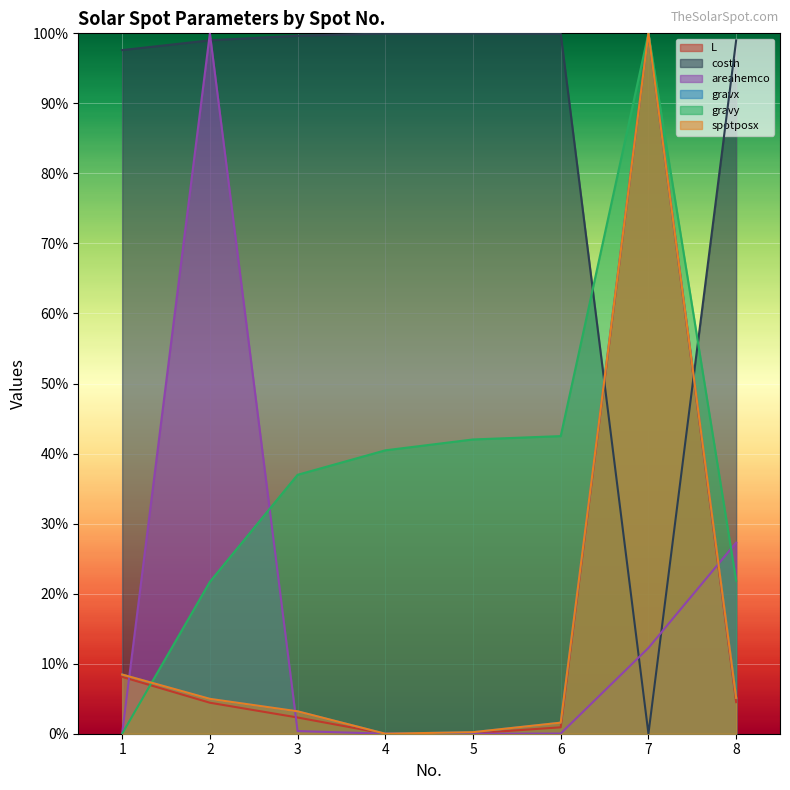

Which series has the largest total across all categories?

costh